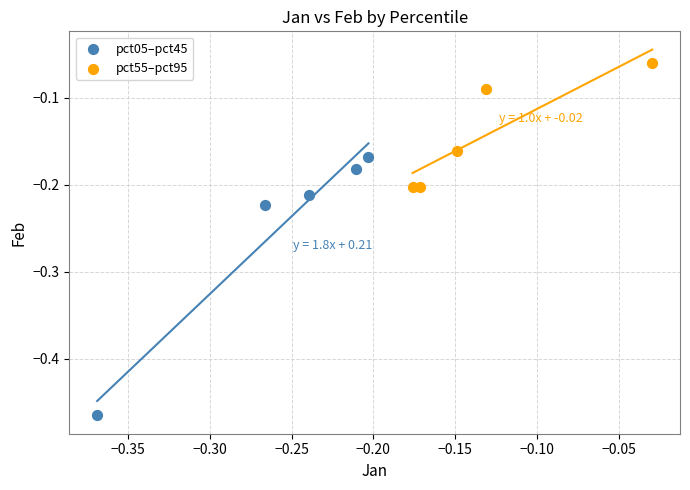

Which series has the widest spread of Y values?

pct05–pct45